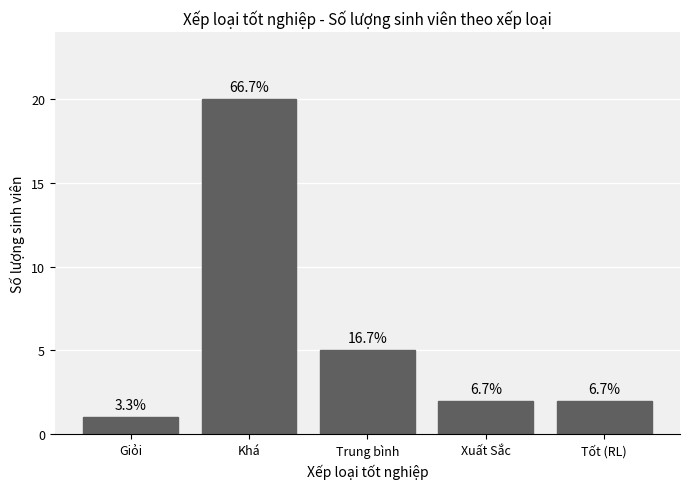

List the labels in order of value, largest first.

Khá, Trung bình, Xuất Sắc, Tốt (RL), Giỏi